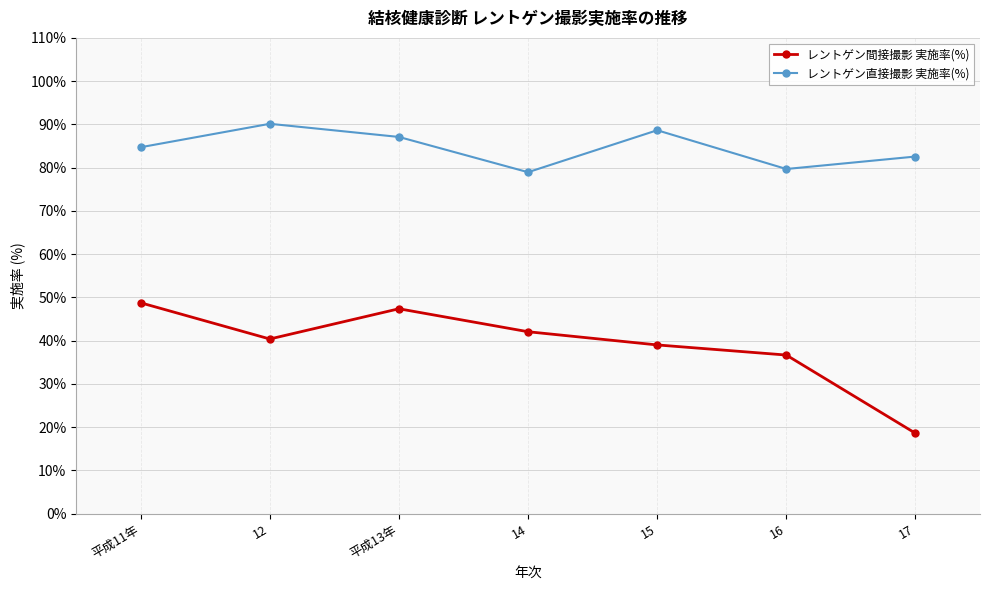

Reading left to right, list all the values displayed in this chart.

レントゲン間接撮影 実施率(%): 48.8	40.4	47.4	42.1	39.0	36.7	18.6
レントゲン直接撮影 実施率(%): 84.7	90.1	87.1	79.0	88.7	79.7	82.6